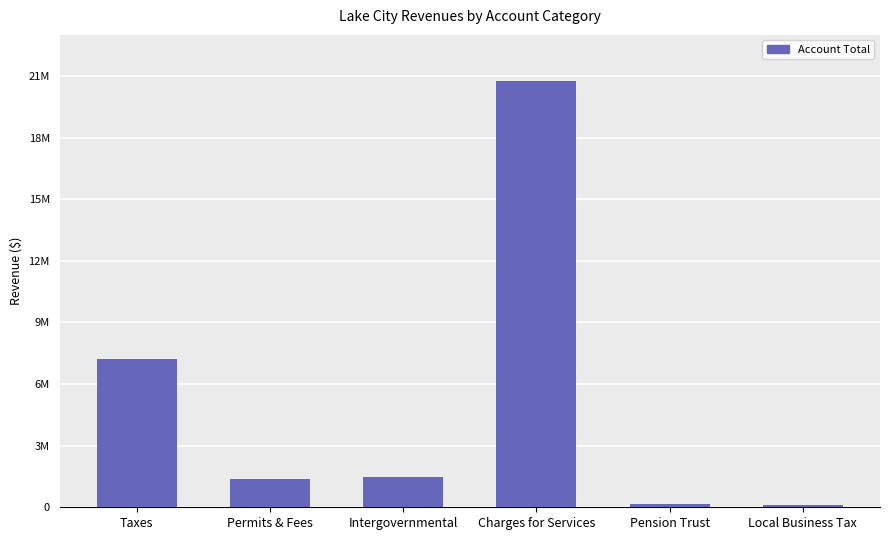

Are the bars horizontal?

No